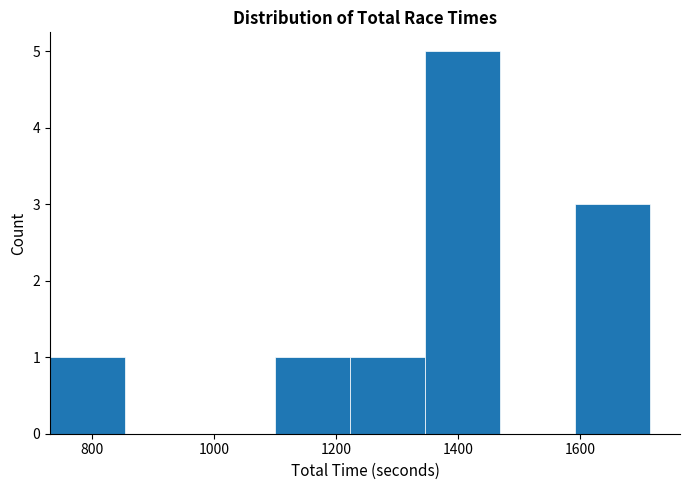

What is the height of the bar covering 1340 to 1460 on the x-axis? Neither the bar edges nor the heights are printed on the chart, so give them approximately, as read against the axes.

5